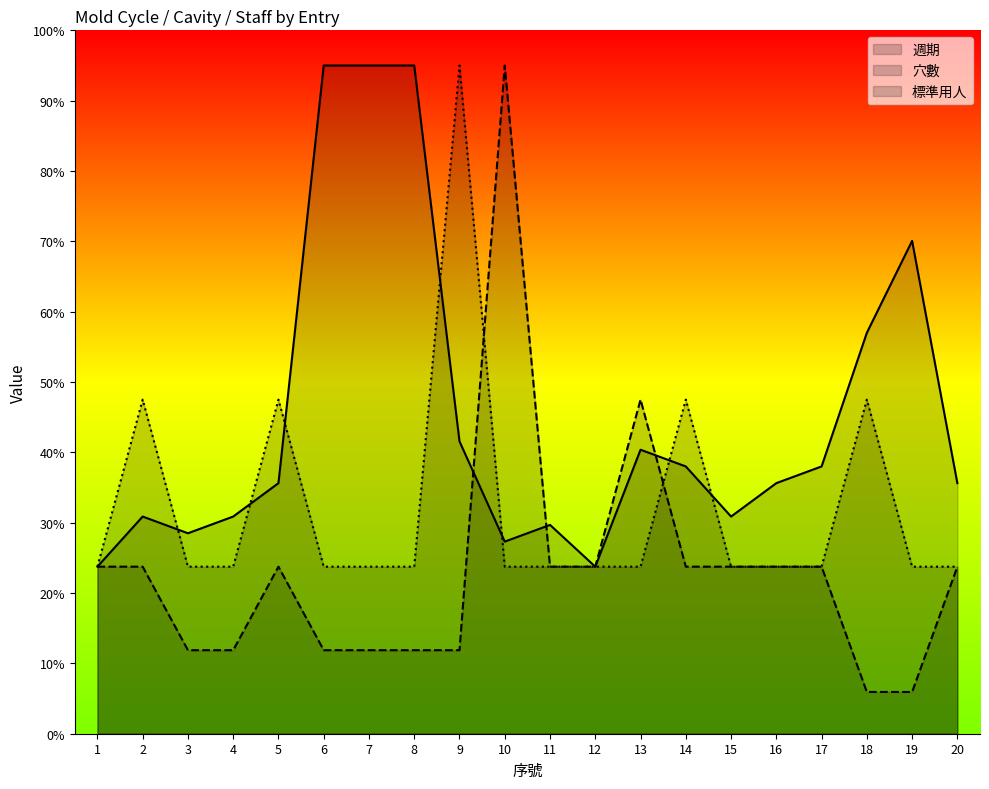

How many times do 穴數 and 標準用人 cross each other?

2